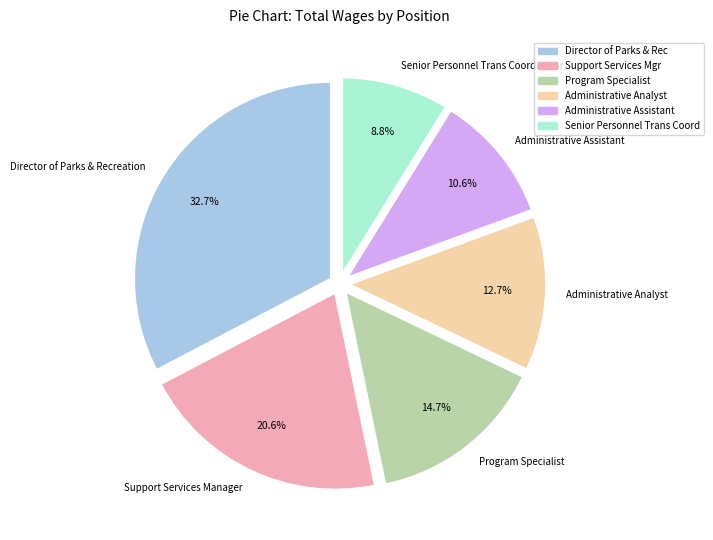

Is it true that Support Services Manager is 21% of the pie?

True